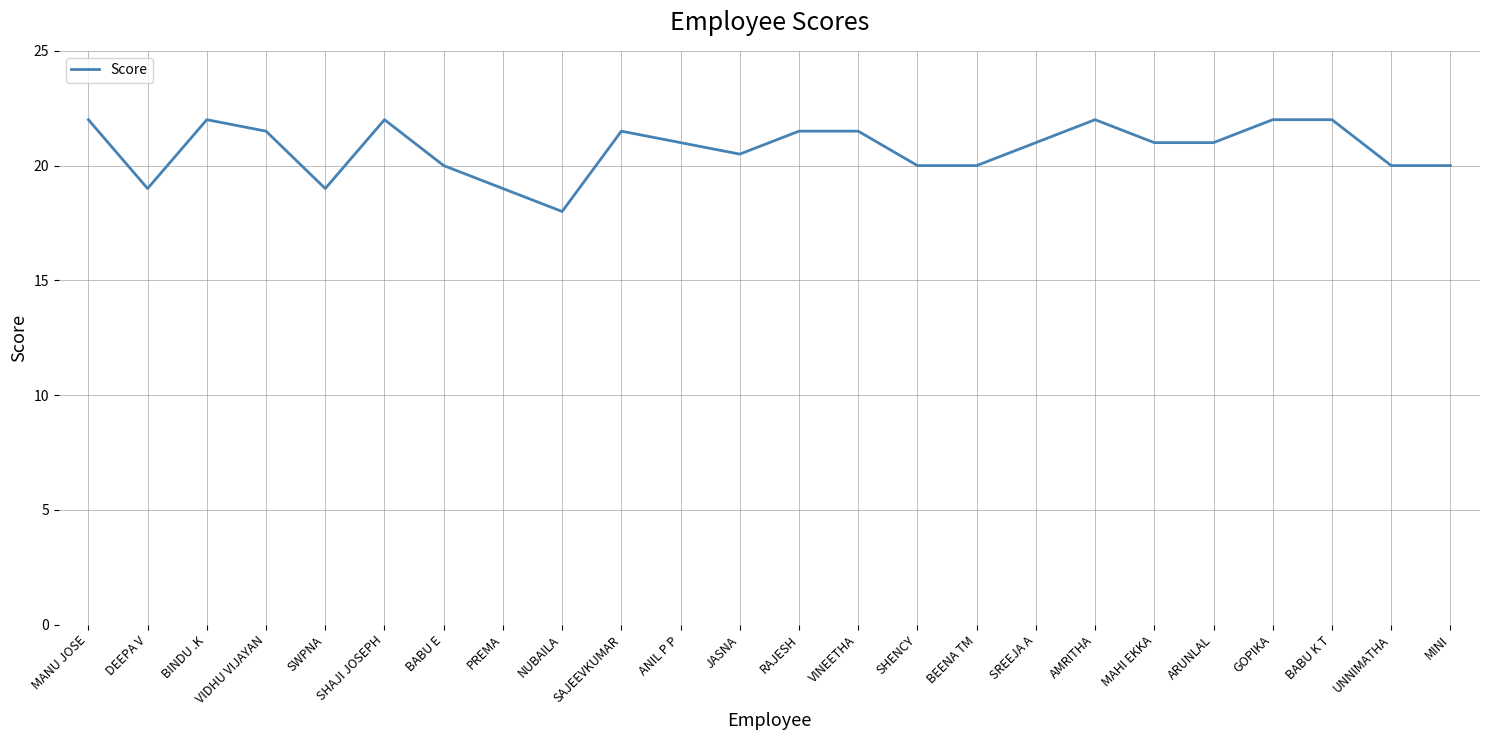

Read the value at ANIL P P.

21.0